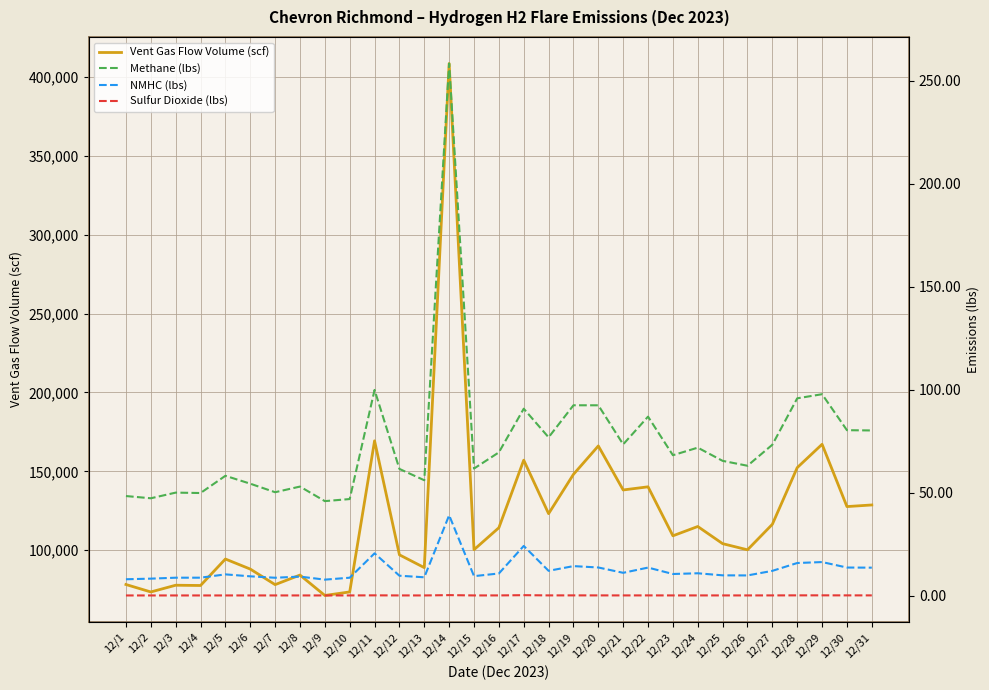

List the series in order of their peak value, lowest first.

Sulfur Dioxide (lbs), NMHC (lbs), Methane (lbs), Vent Gas Flow Volume (scf)